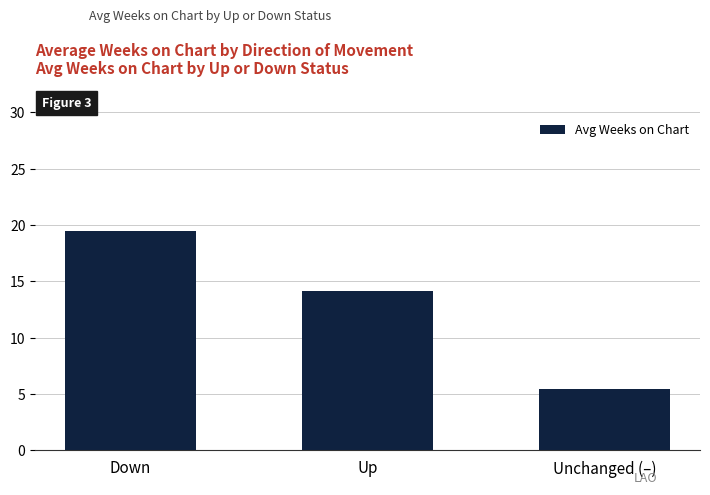

How many series are shown in this chart?

1